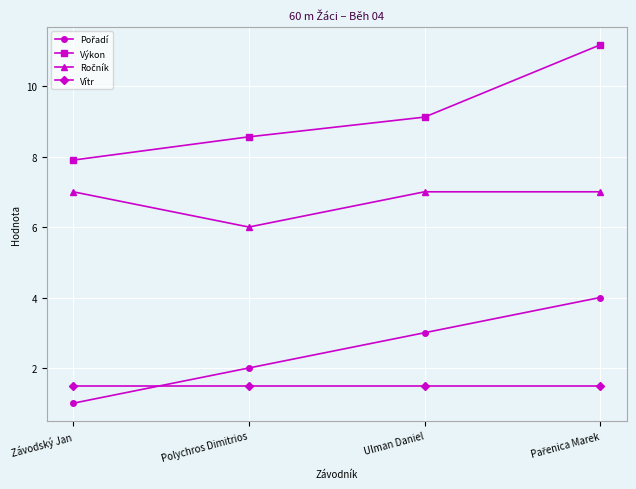

What is the spread (max minus min) of values at Závodský Jan?

6.9